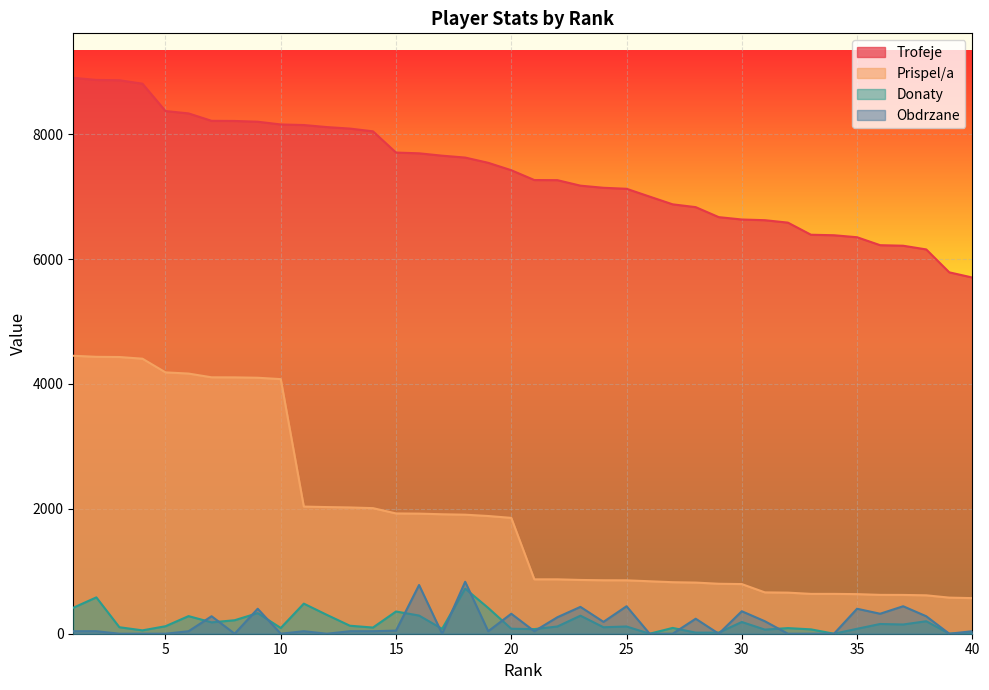

What is the maximum value shown in the chart?

8902